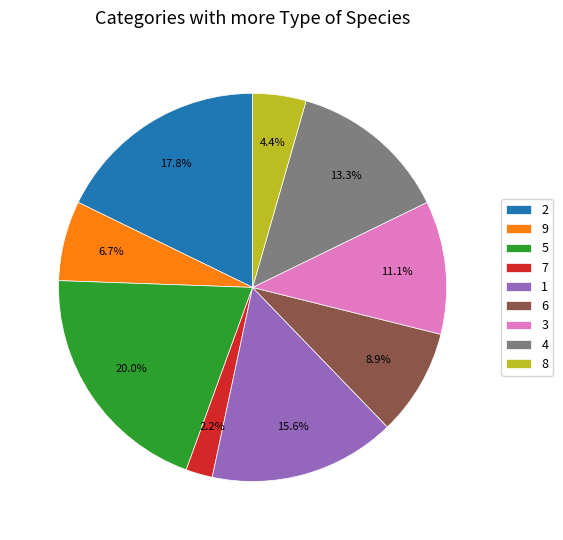

Between 4 and 9, which is larger?

4